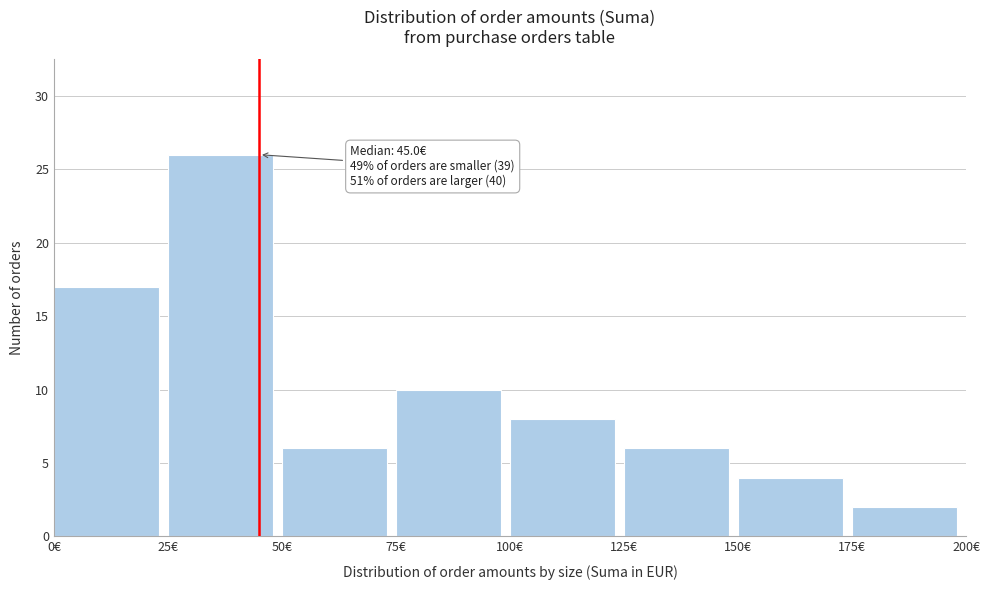

Over which range of the x-axis is the bar tallest?

25 to 50